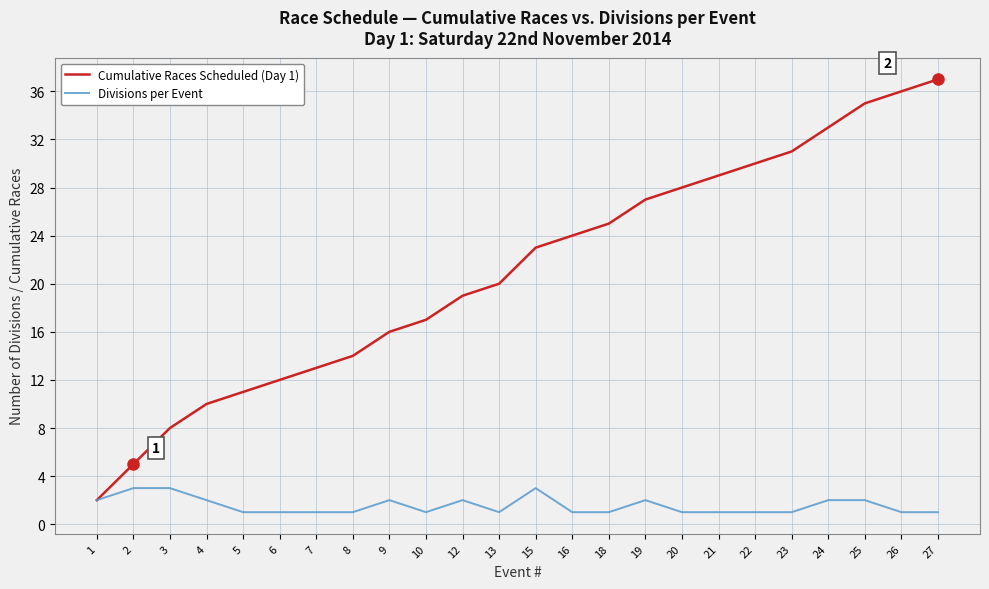

At which label is Cumulative Races Scheduled (Day 1) closest to 19?

12